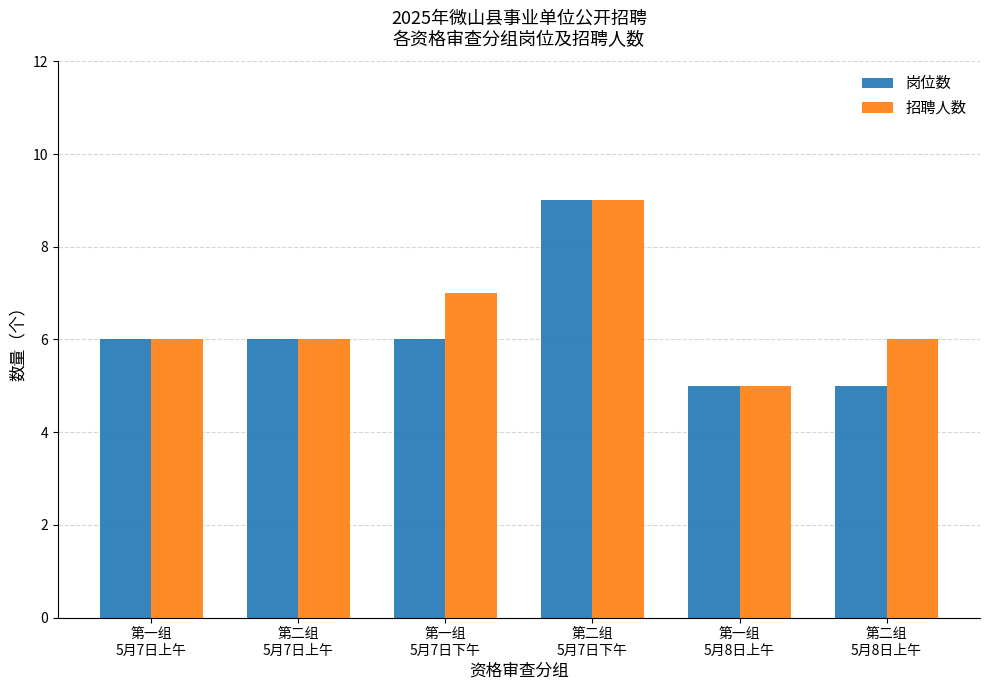

How many bars are there in total?

12